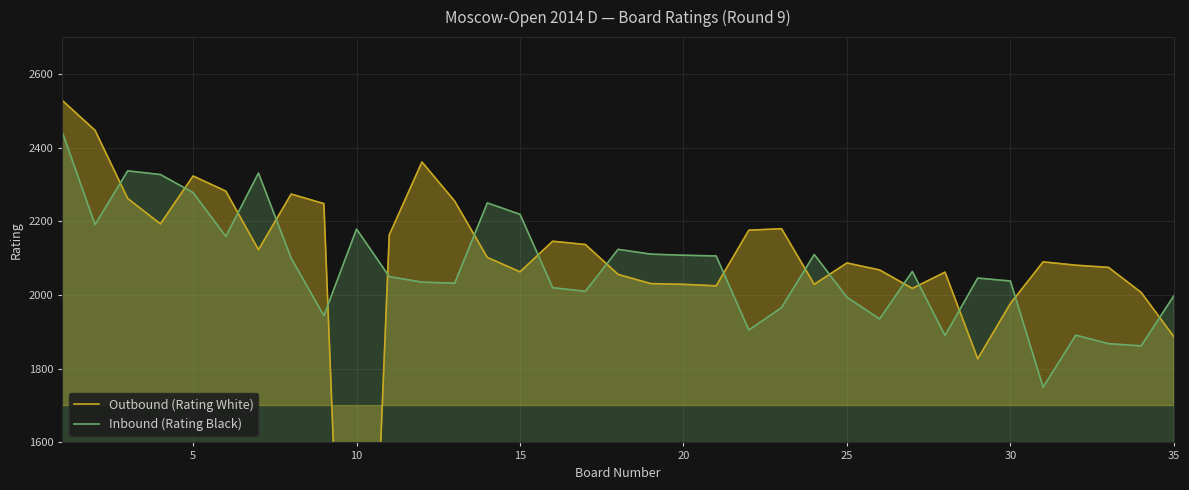

Which series has the widest spread of values?

Outbound (Rating White)